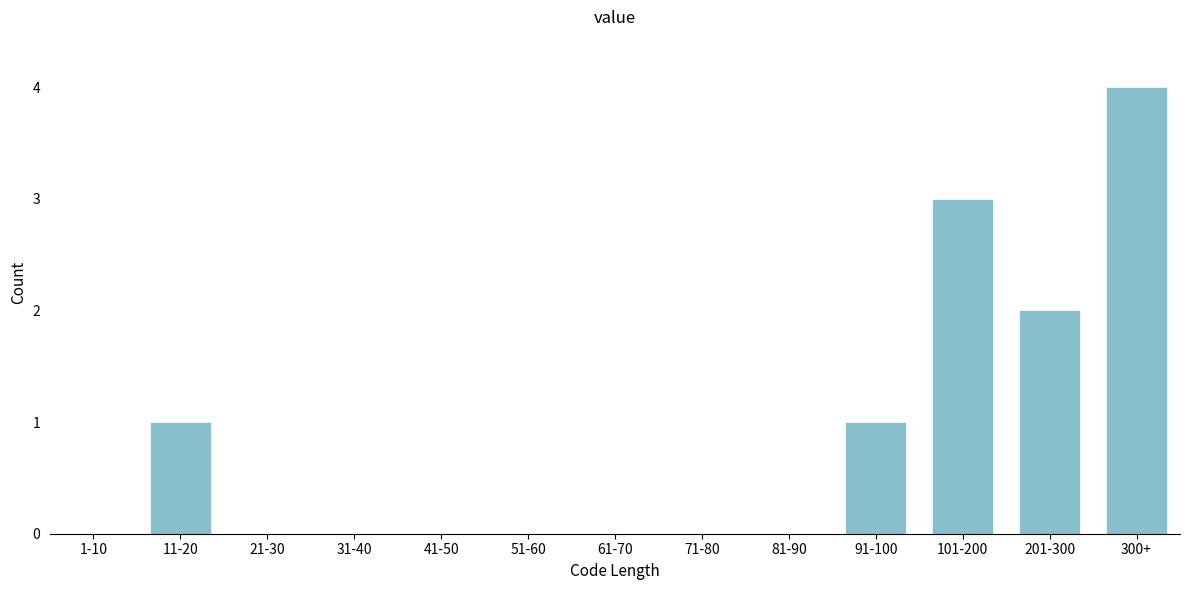

Reading left to right, what are all the values shown in this chart?

1-10=0	11-20=1	21-30=0	31-40=0	41-50=0	51-60=0	61-70=0	71-80=0	81-90=0	91-100=1	101-200=3	201-300=2	300+=4